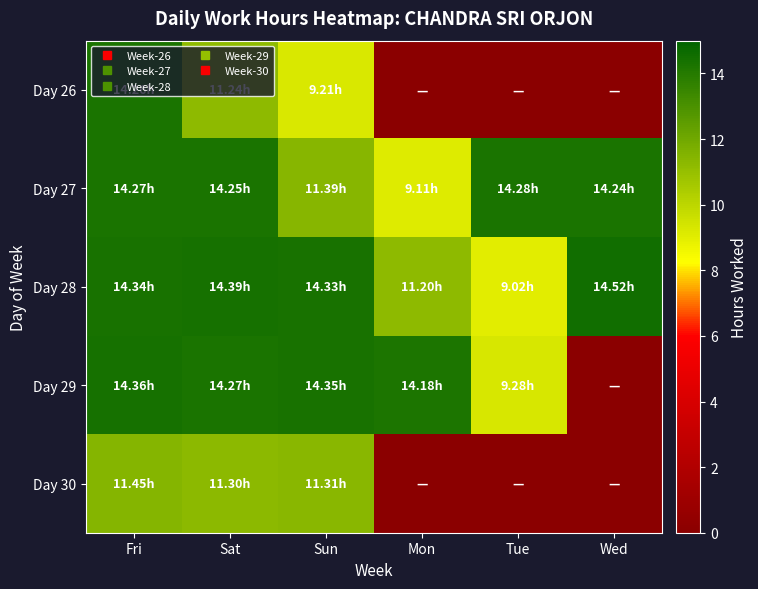

Count the number of categories in the chart.

6